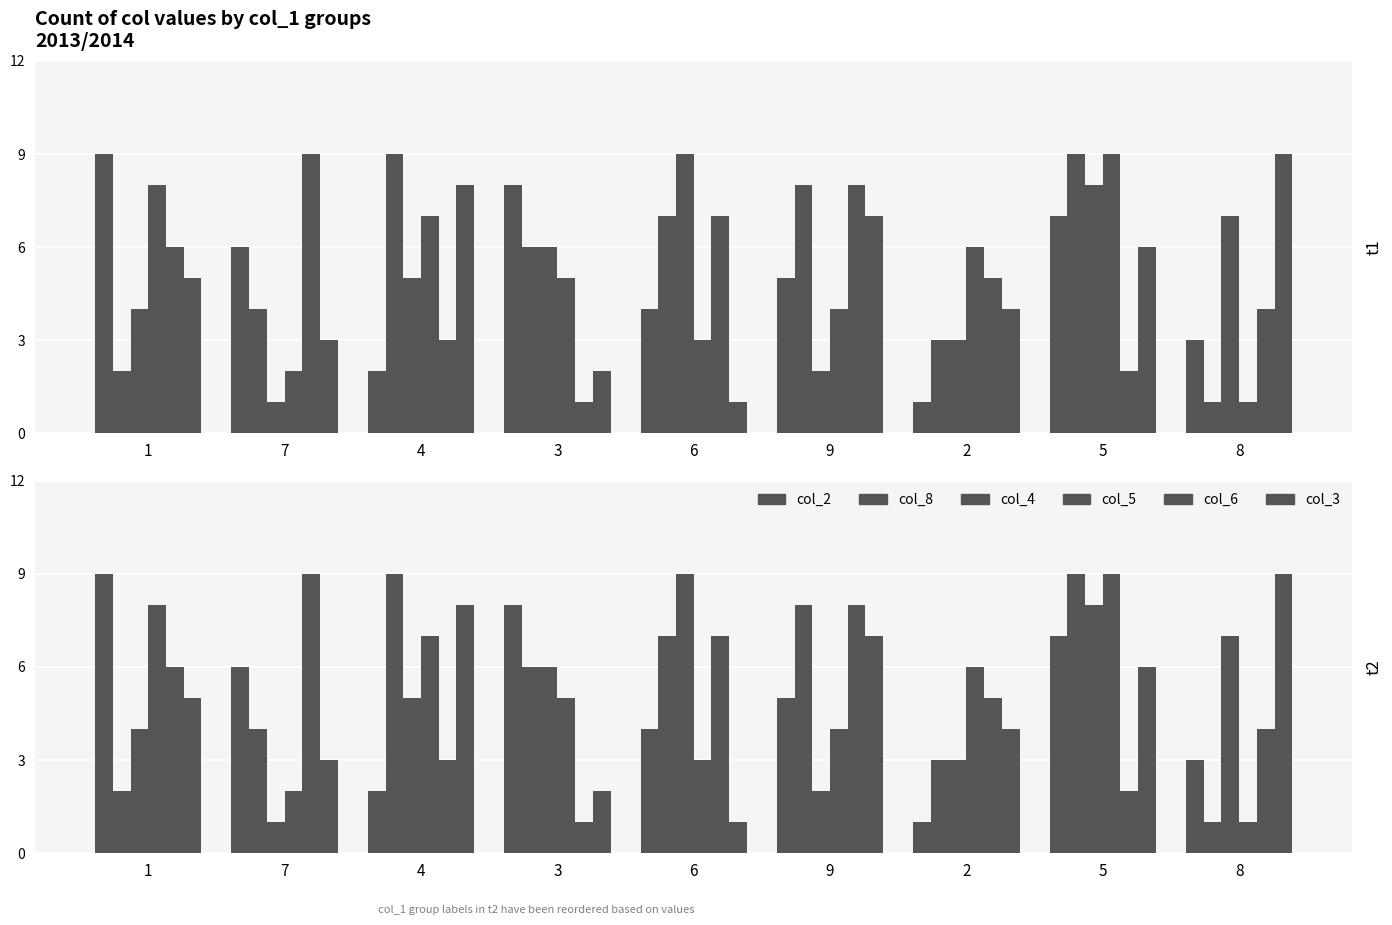

What is the value of the col_2 bar at the 4th from the left?

8